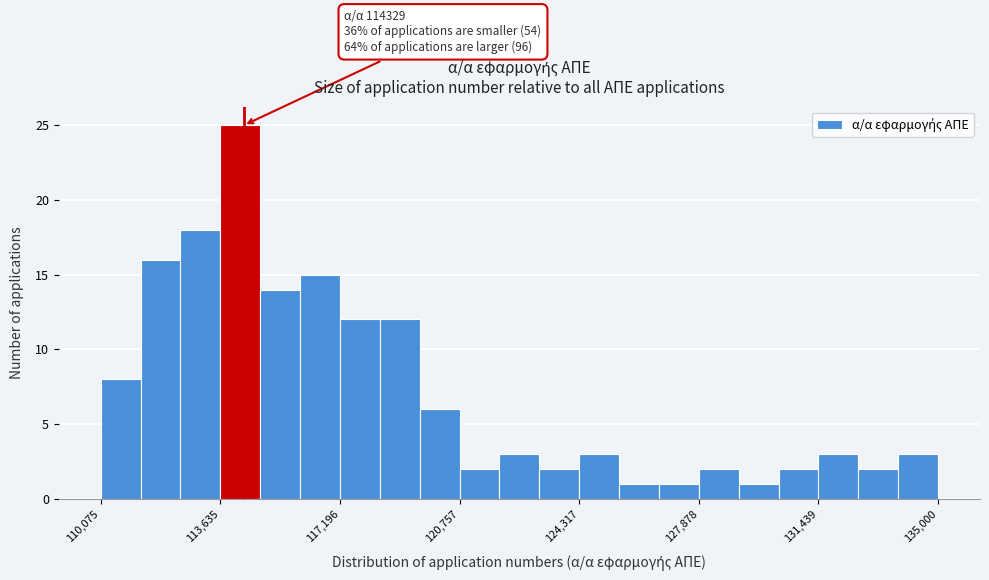

Read against the x-axis, roughly where is the centre of the tallest bar?

114000